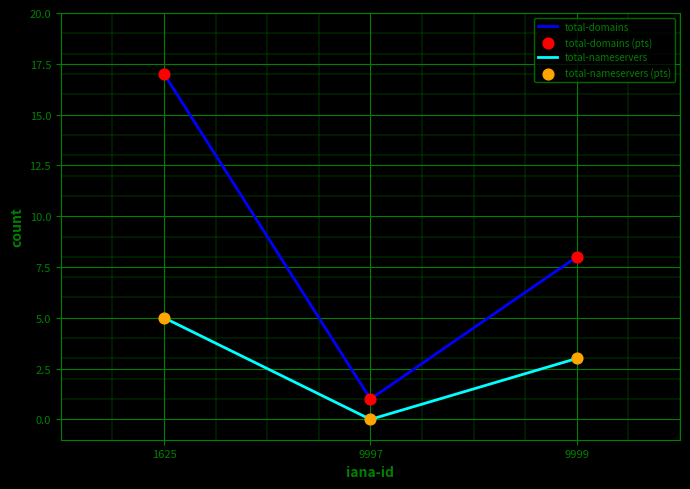

At which category is the sum across all series the highest?

1625